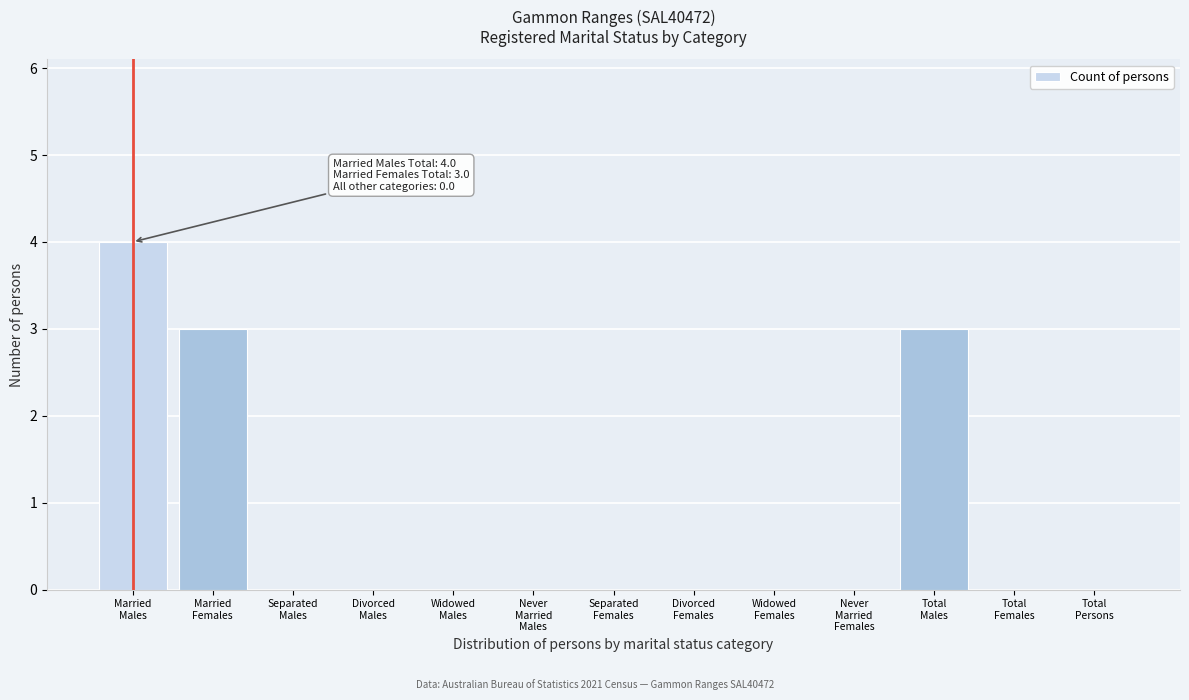

What is the greatest value displayed?

4